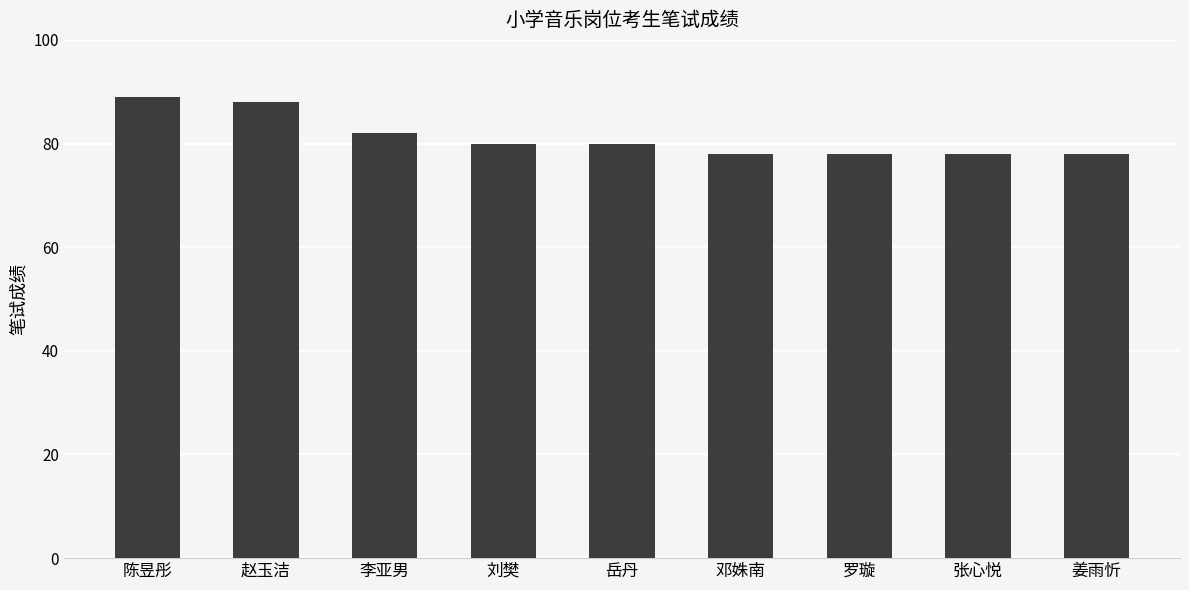

Reading left to right, list all the values displayed in this chart.

89	88	82	80	80	78	78	78	78